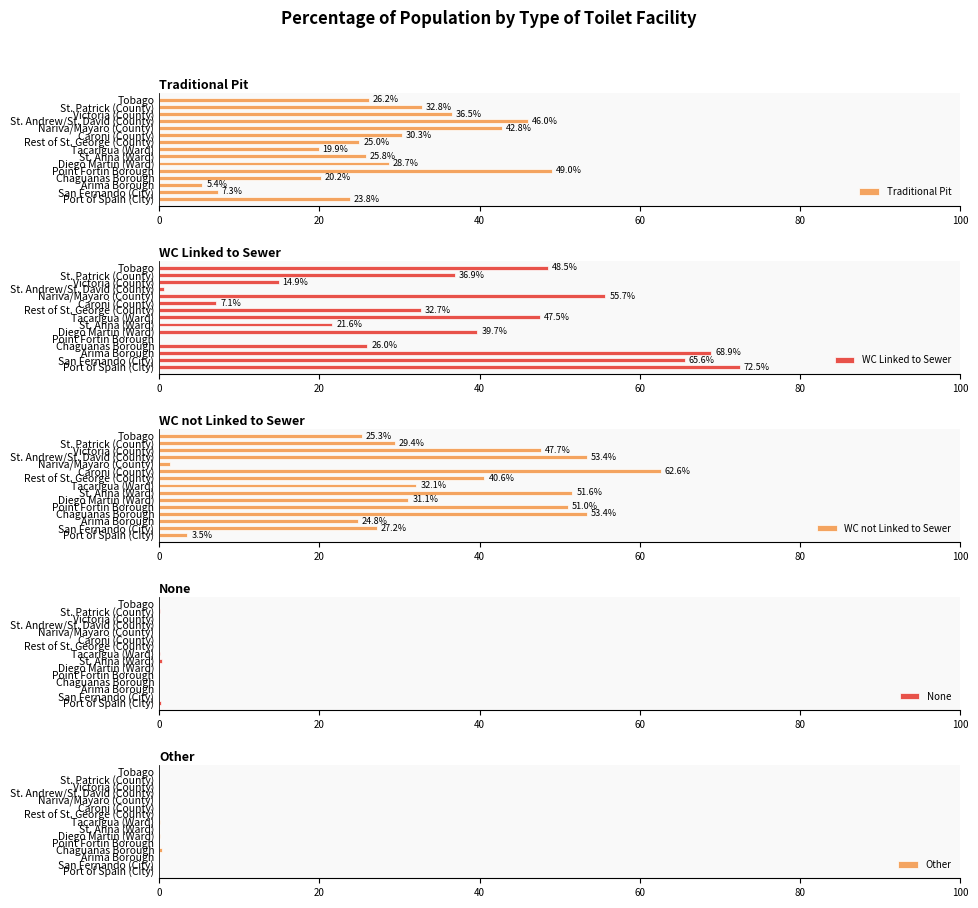

What is the average value of the Traditional Pit series?

28.0